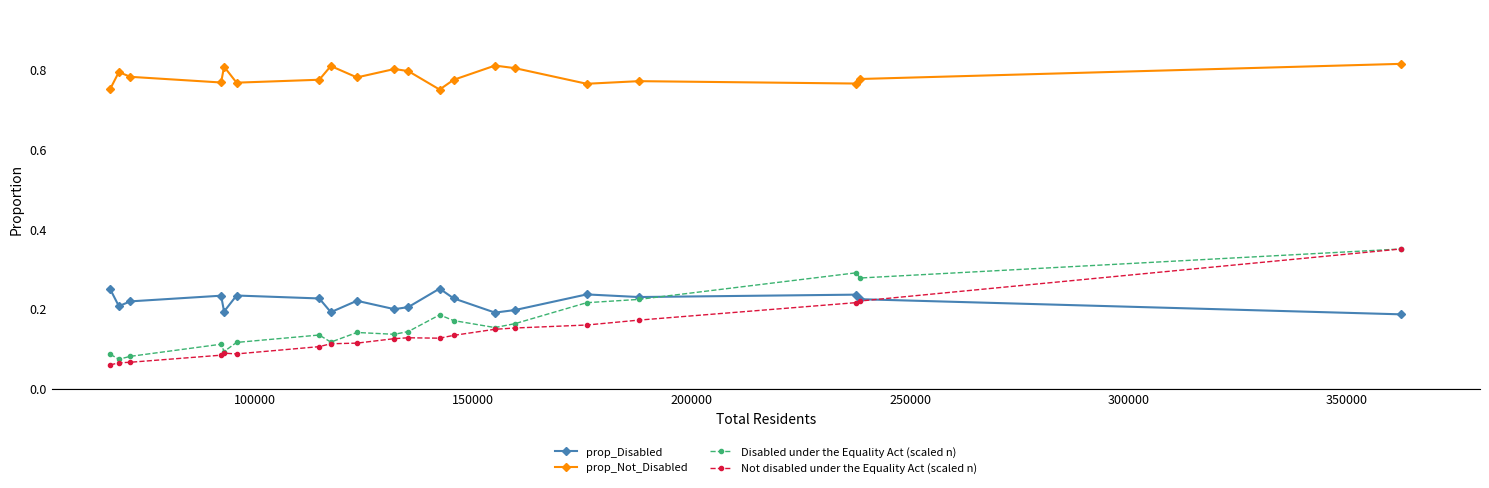

Which series has the largest range (max minus min)?

Not disabled under the Equality Act (scaled n)